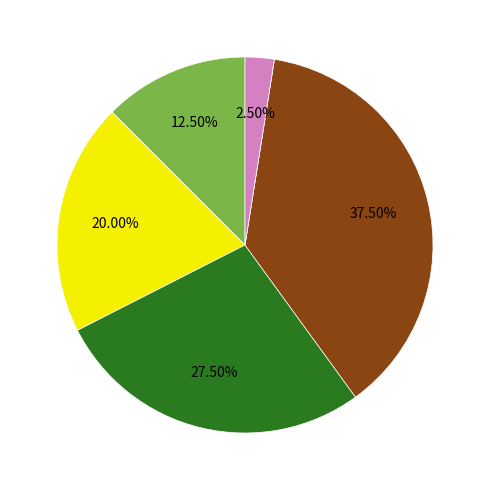

Does any single category account for the majority?

No